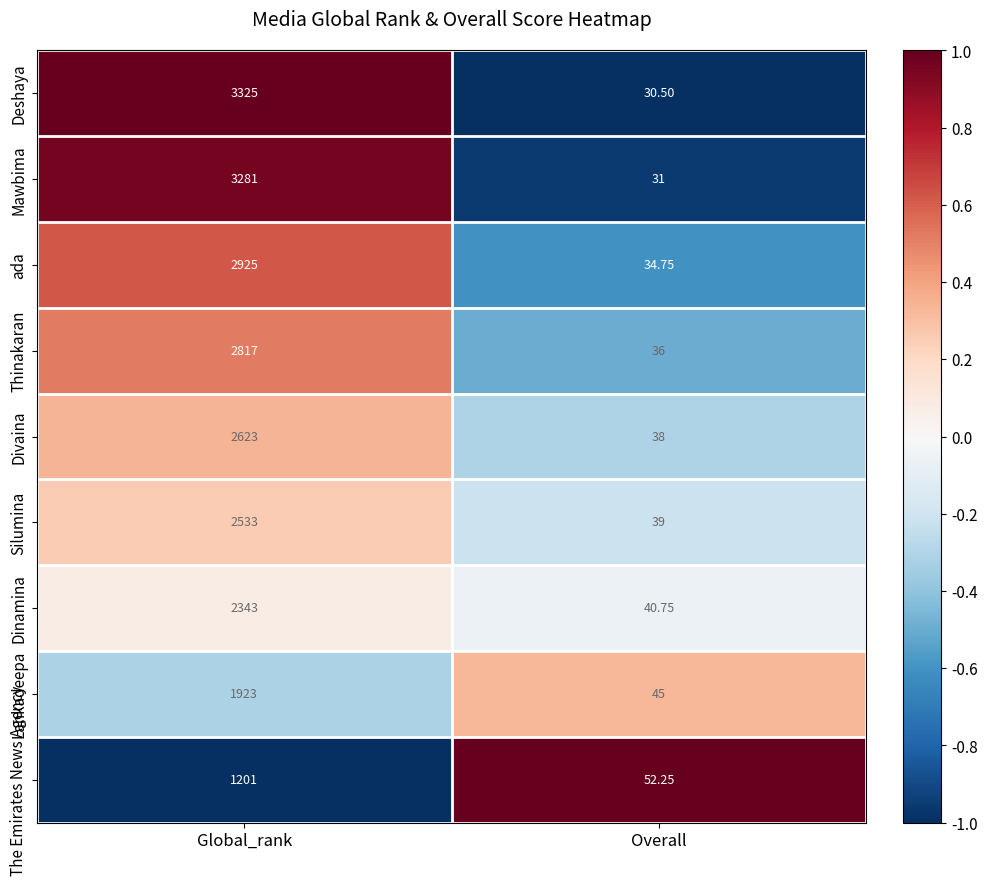

Which series has the largest total across all categories?

Deshaya